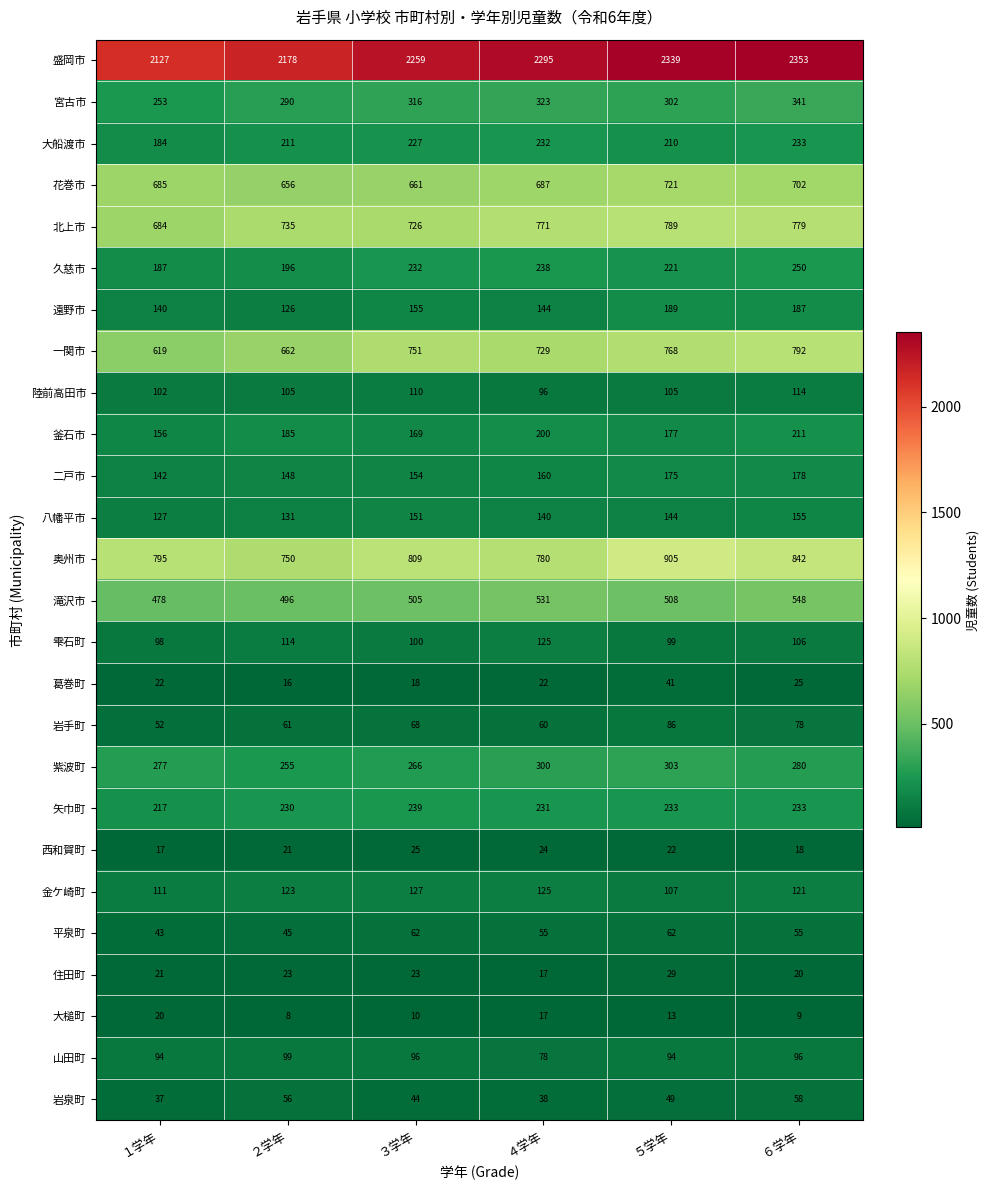

What is the minimum value shown in the chart?

8